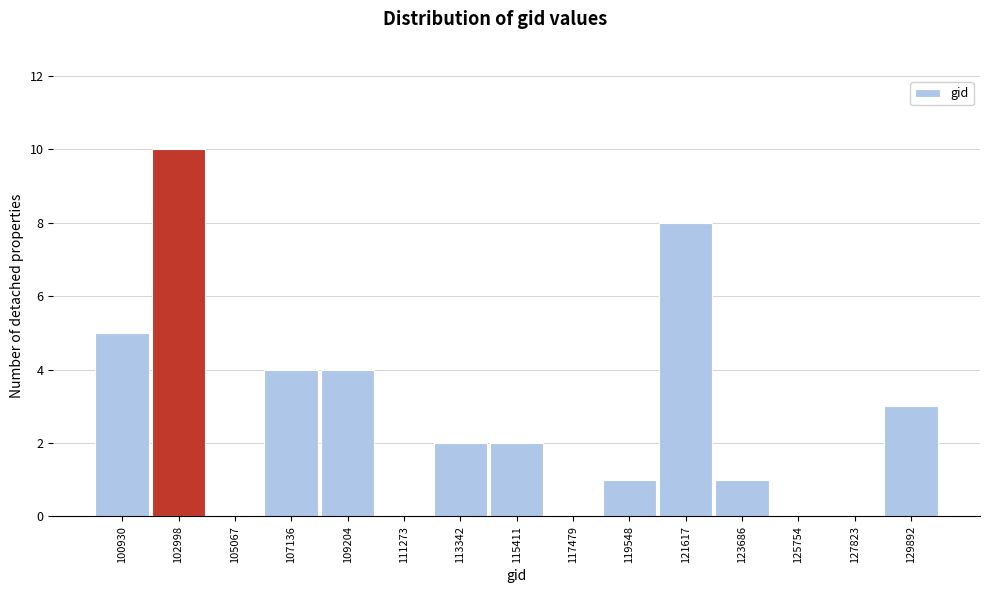

Reading left to right, transcribe all the data shown in this chart.

100930=5	102998=10	105067=0	107136=4	109204=4	111273=0	113342=2	115411=2	117479=0	119548=1	121617=8	123686=1	125754=0	127823=0	129892=3